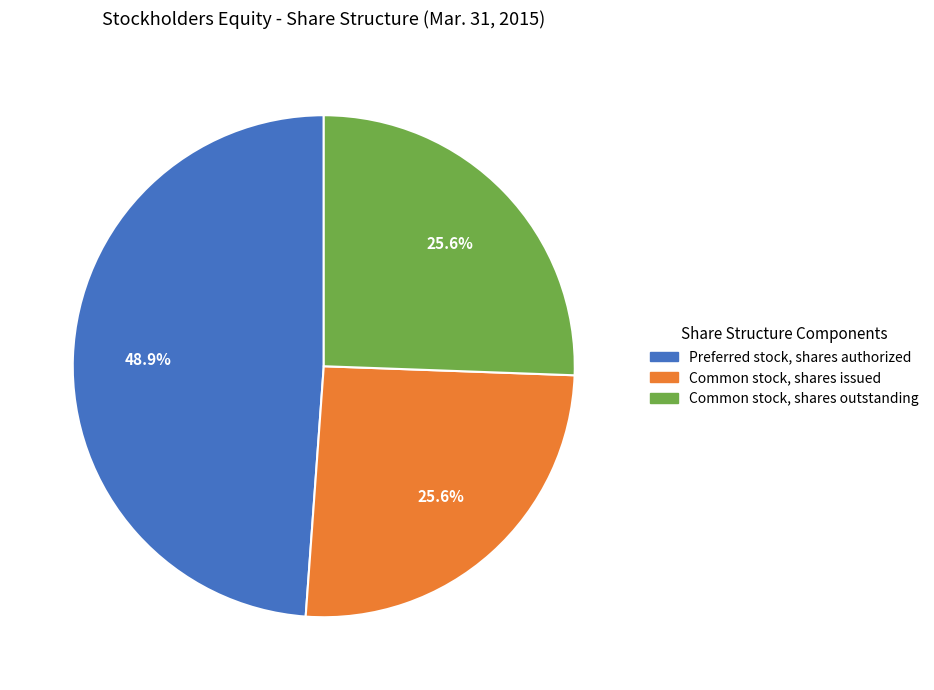

How much of the chart is everything except Preferred stock, shares authorized?

51.1%